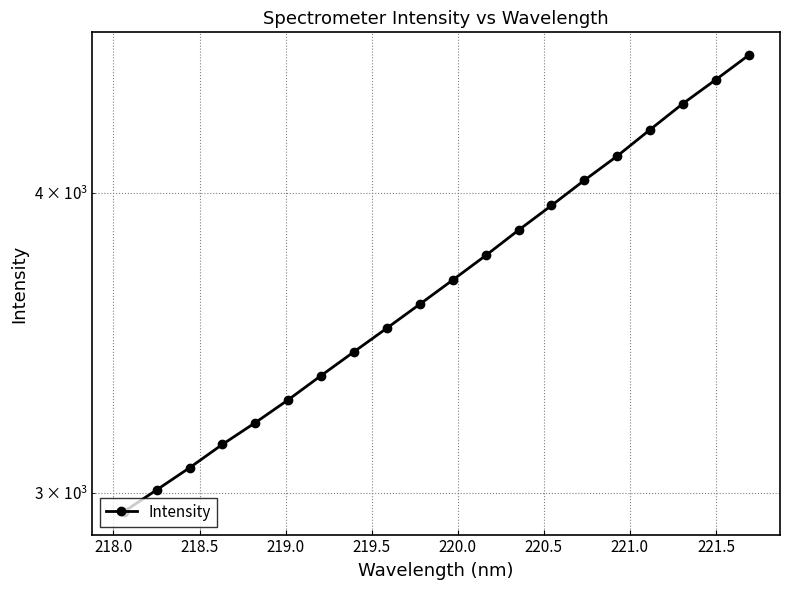

What is the sum of the values at 220.0 and 218.0?

6287.1